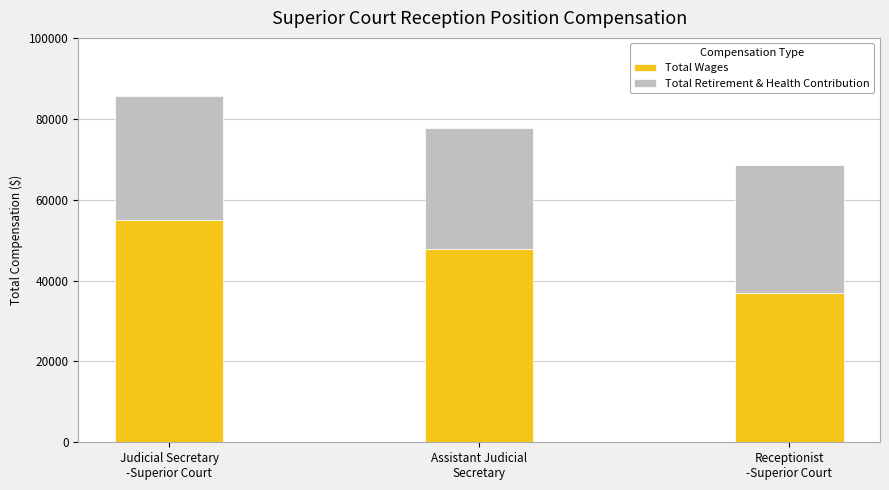

Count the number of data series in this chart.

2